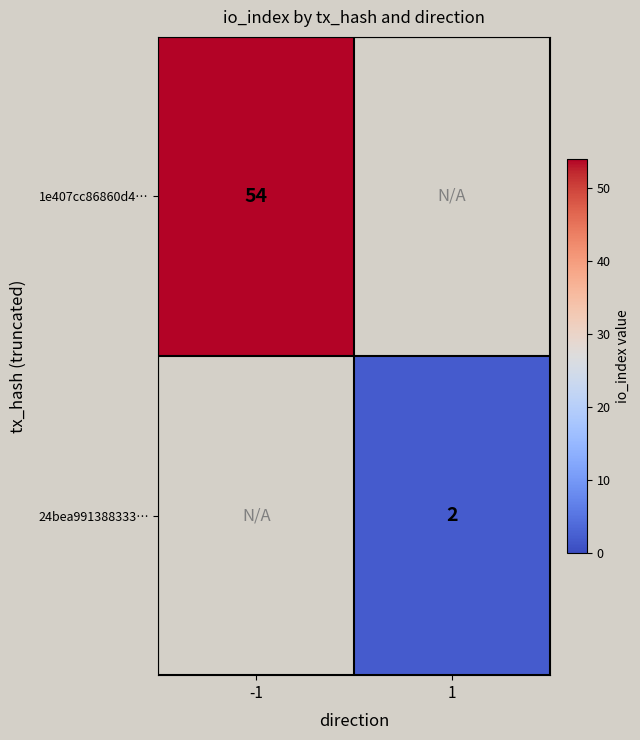

True or false: 24bea991388333… has a value of 2 at 1.

True